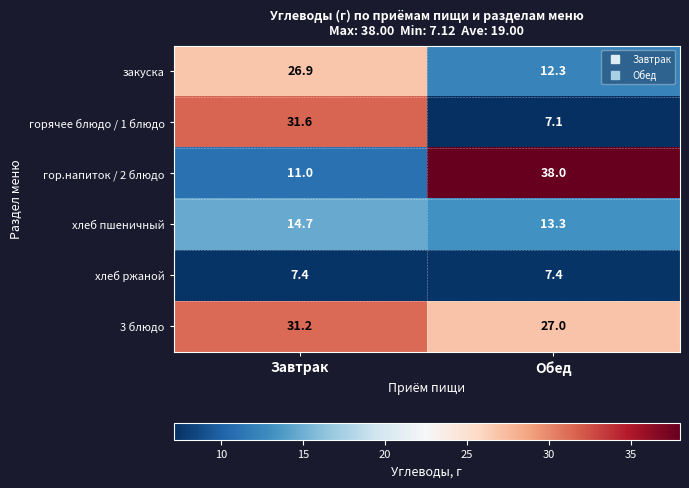

Rank the series at Завтрак from lowest to highest value.

хлеб ржаной, гор.напиток / 2 блюдо, хлеб пшеничный, закуска, 3 блюдо, горячее блюдо / 1 блюдо